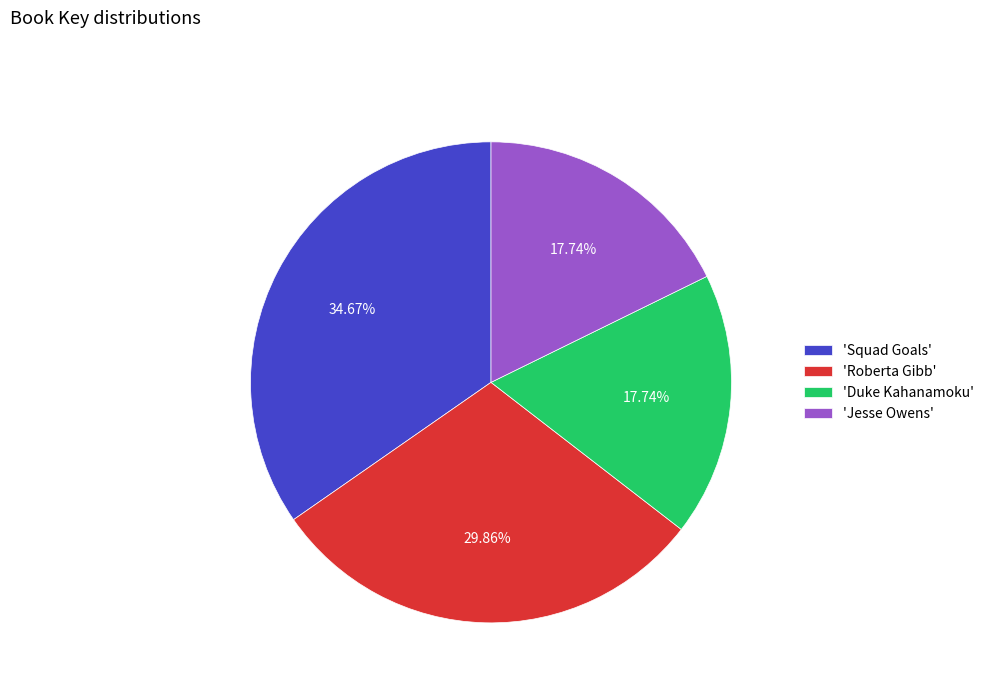

Combined, do 'Duke Kahanamoku' and 'Roberta Gibb' account for over 50%?

No